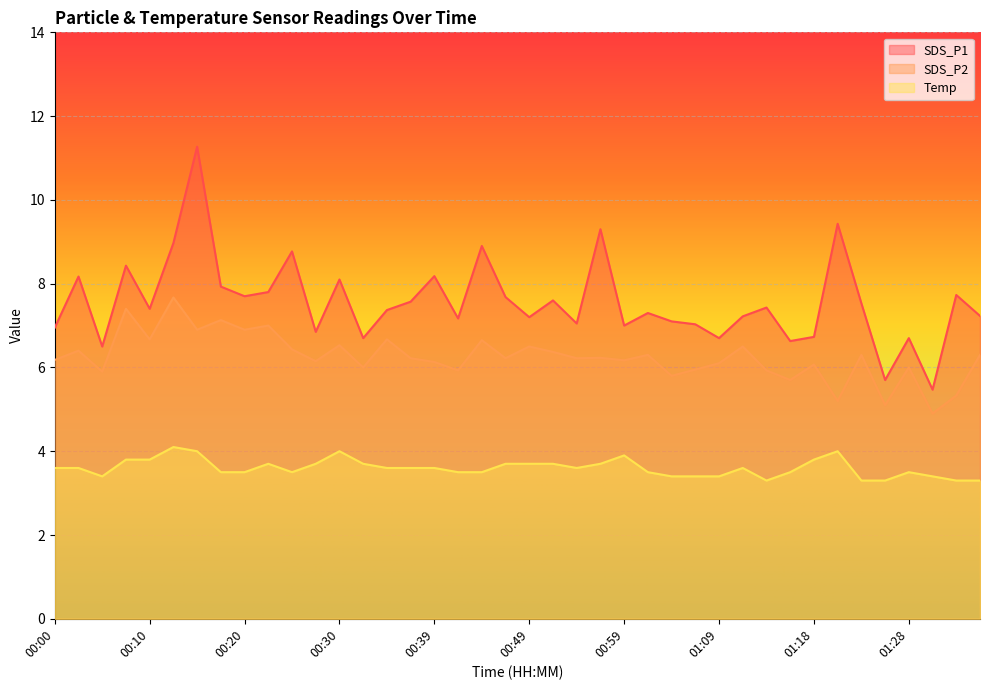

True or false: Temp and SDS_P1 cross at least once.

False